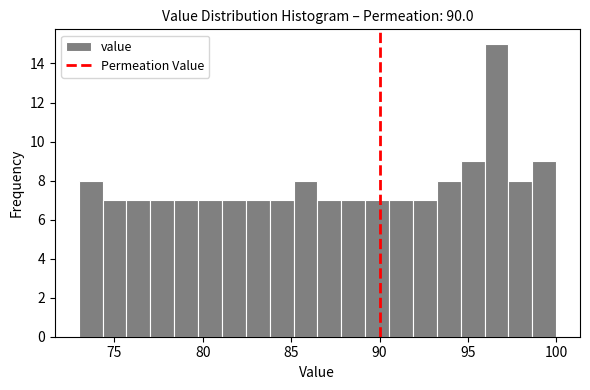

Around what value on the x-axis is the tallest bar? Give the approximate position of its centre, as read against the axis.

96.5